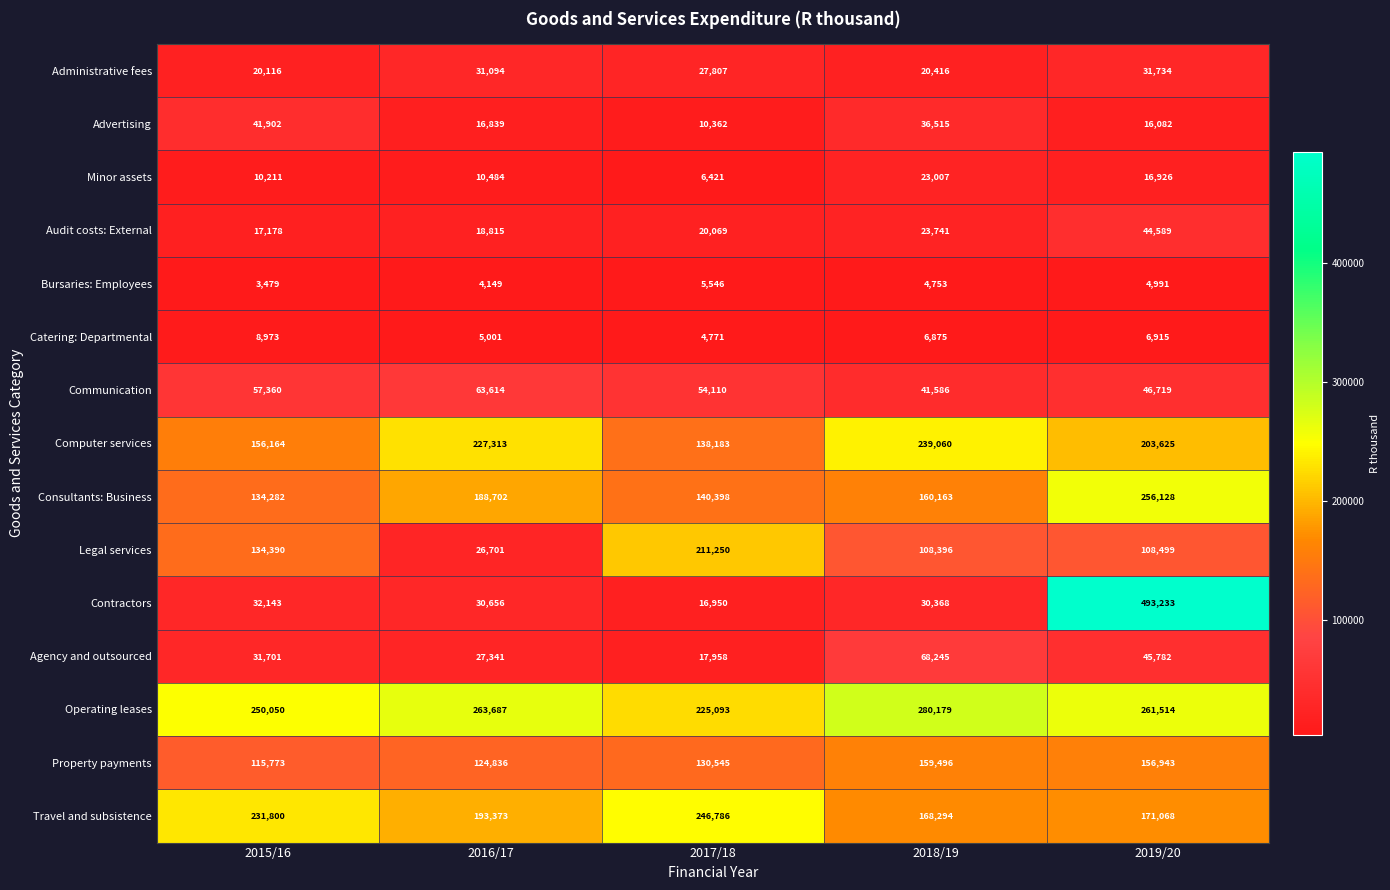

What is the difference between the Consultants: Business values at 2017/18 and 2015/16?

6116